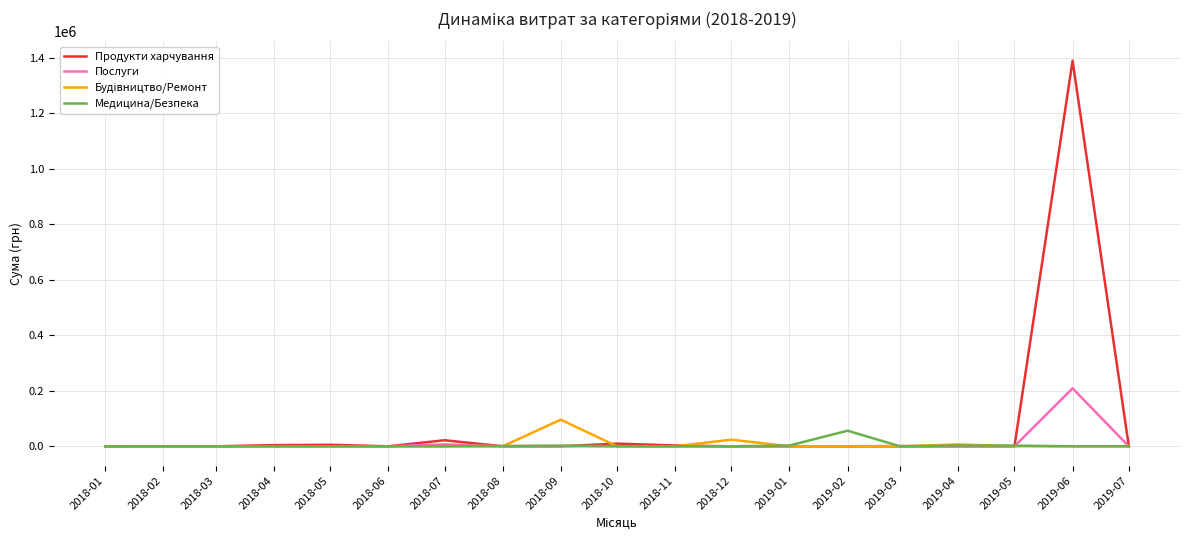

Which series has the largest total across all categories?

Продукти харчування